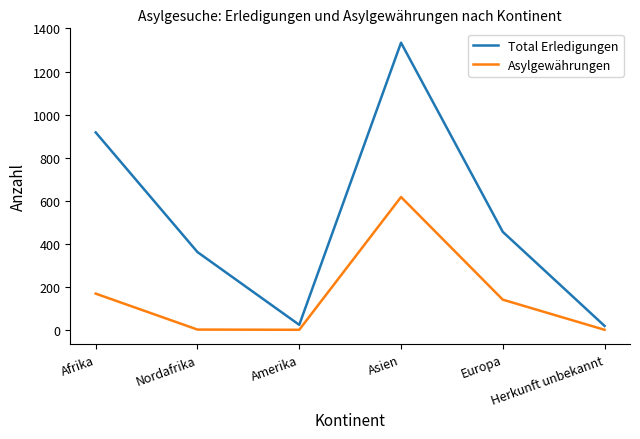

Where does the Asylgewährungen series first go above 140?

Afrika